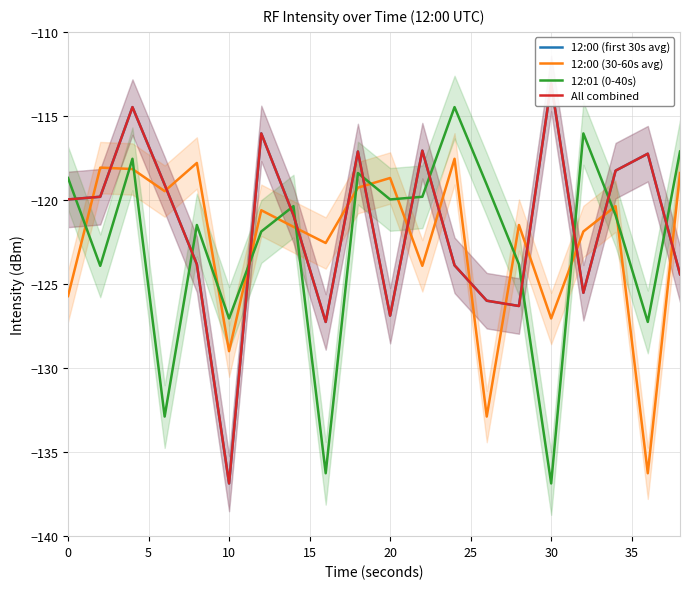

In 12:01 (0-40s), how many points are lower than both neighbors (excluding endpoints)?

7